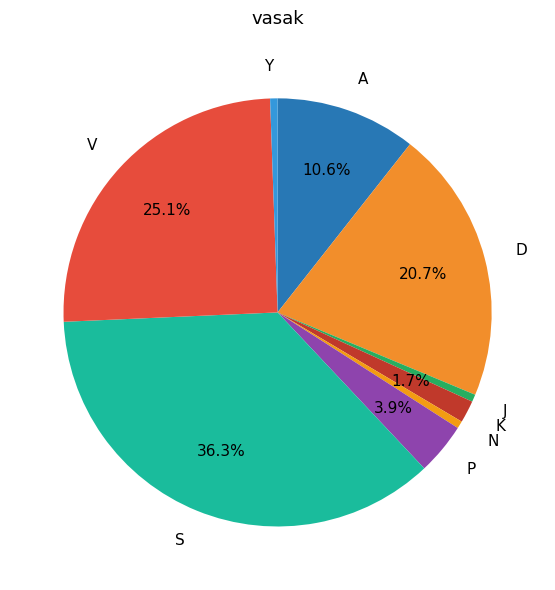

Count the number of slices in the pie.

9